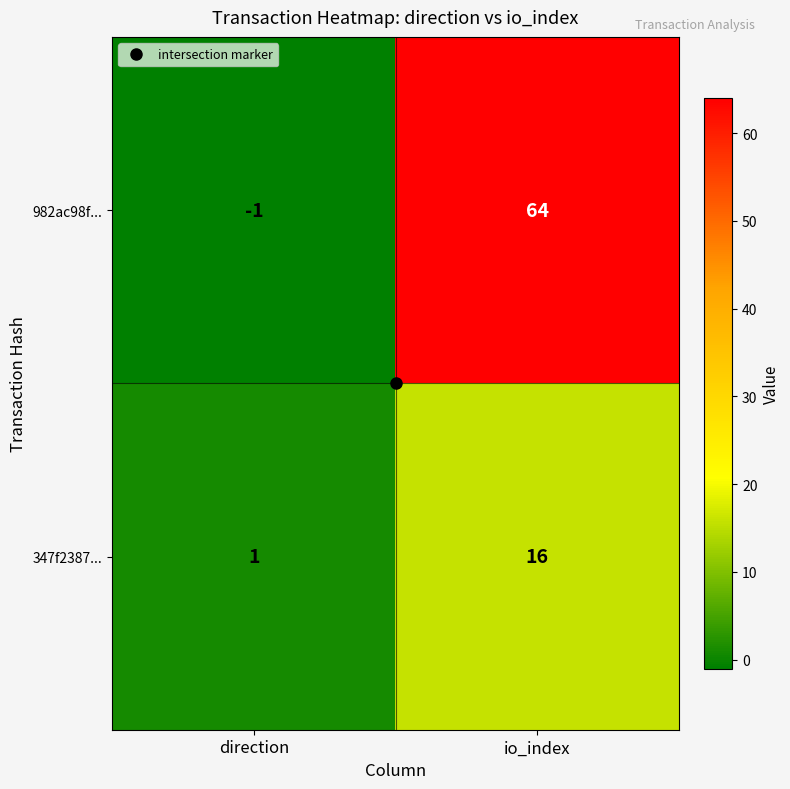

Which category has the lowest value across all series?

direction